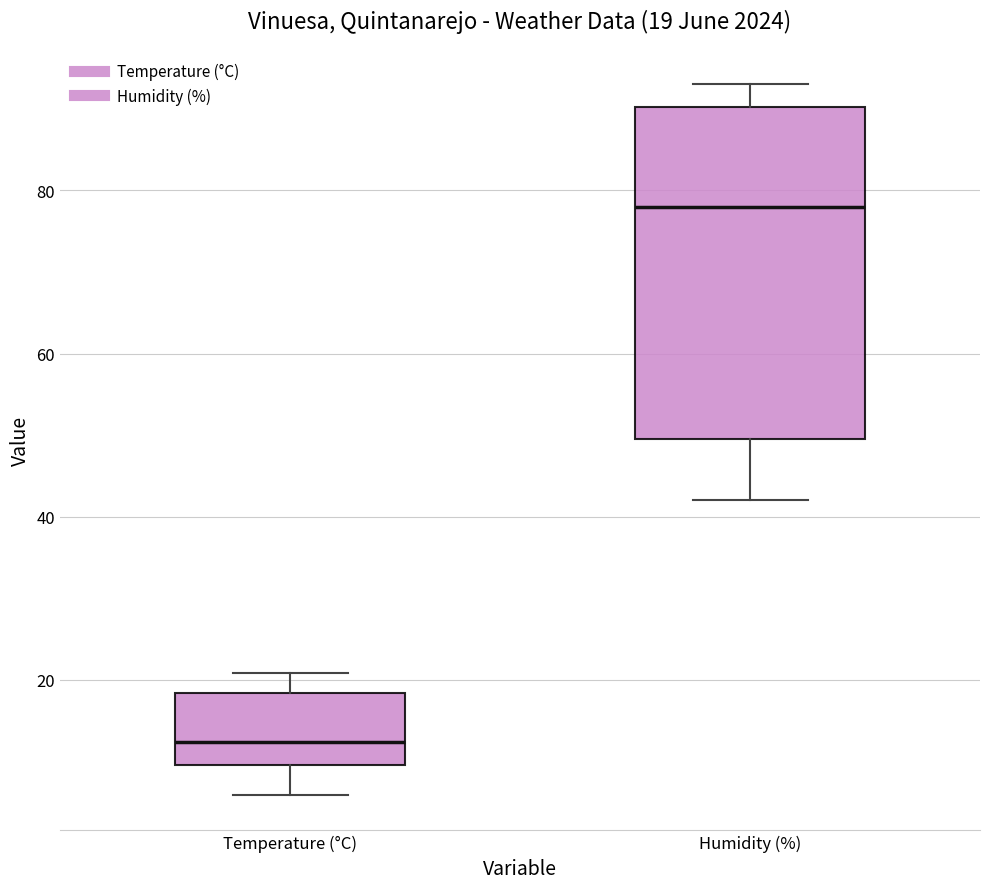

Which box has the highest median line?

Humidity (%)